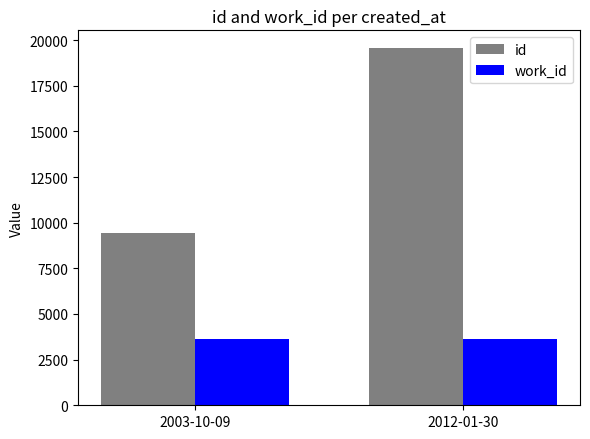

What is the difference between the id values at 2003-10-09 and 2012-01-30?

10145